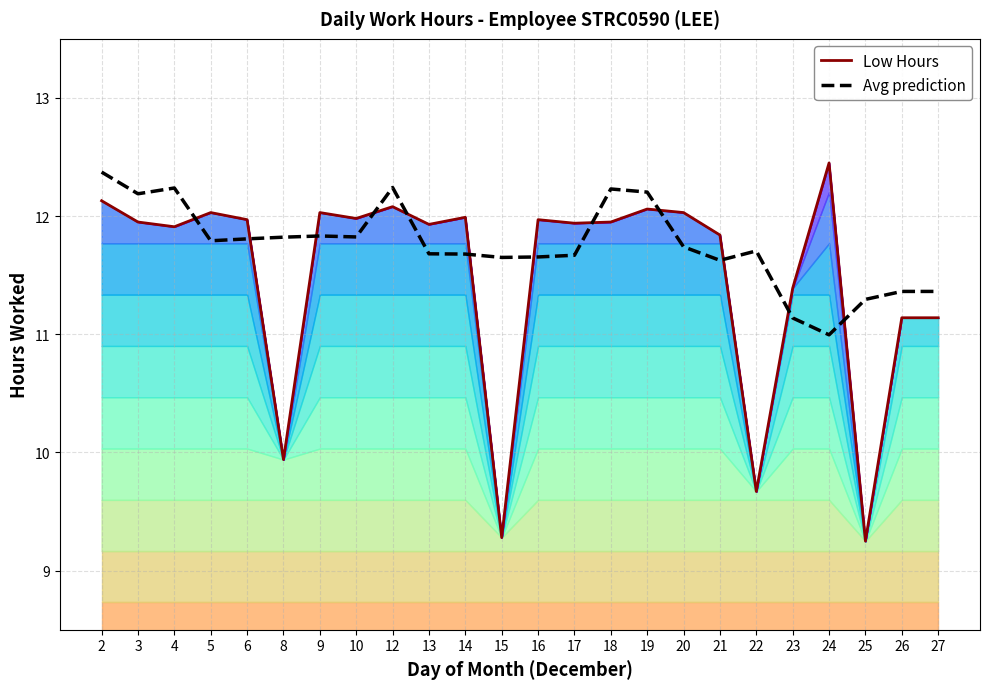

Count the number of categories in the chart.

24